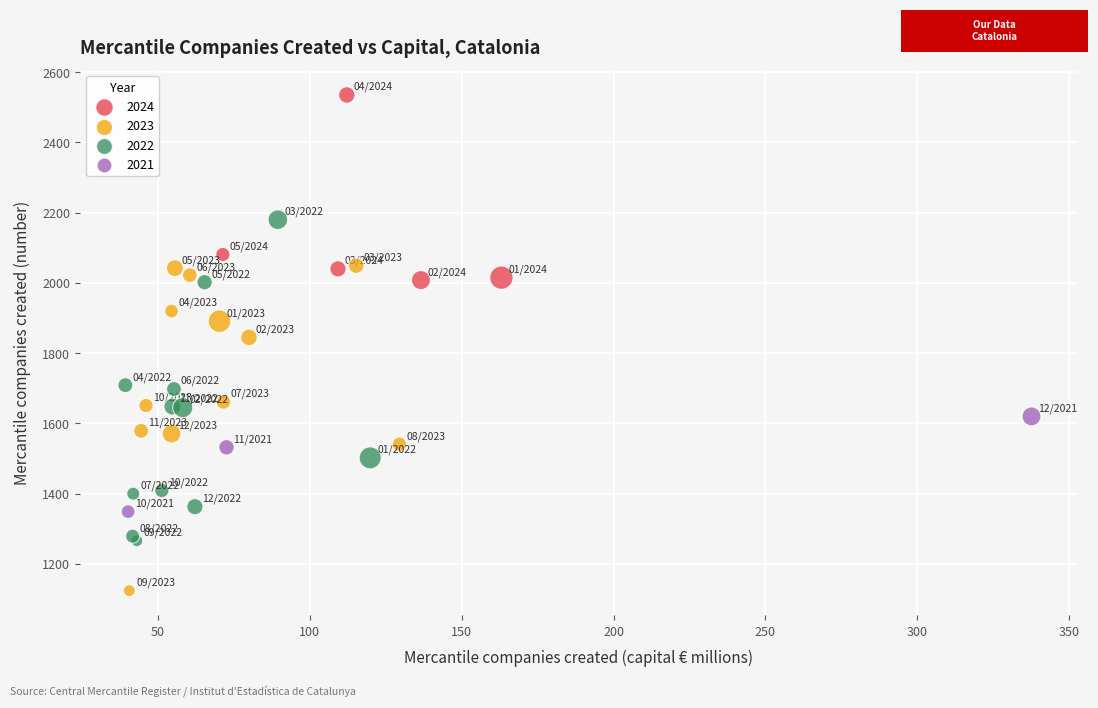

Which series has the widest spread of Y values?

2023